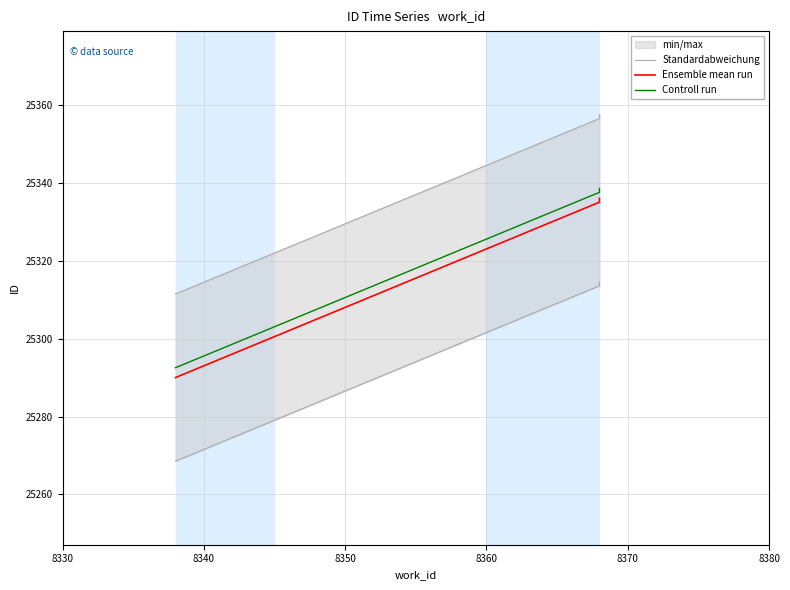

The value of Controll run at 8350 is 37432.2. True or false?

False